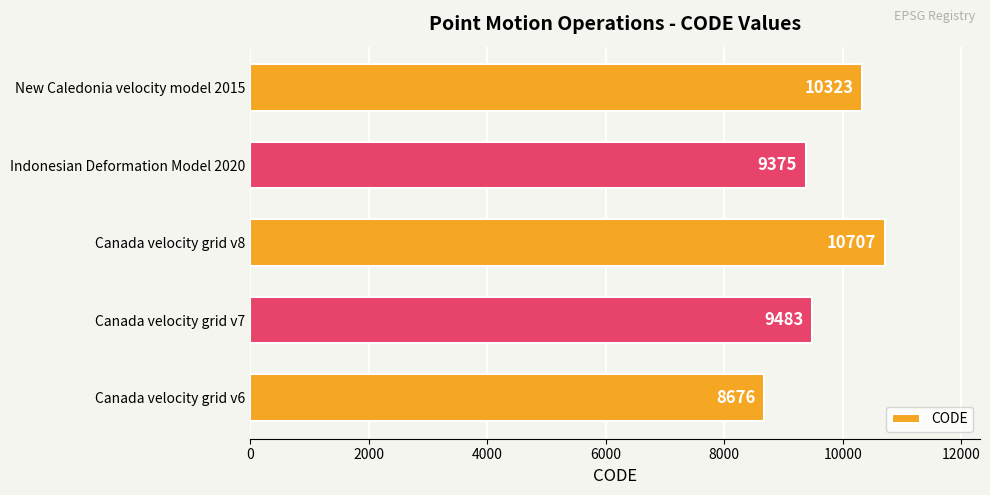

Between Canada velocity grid v8 and New Caledonia velocity model 2015, which is larger?

Canada velocity grid v8